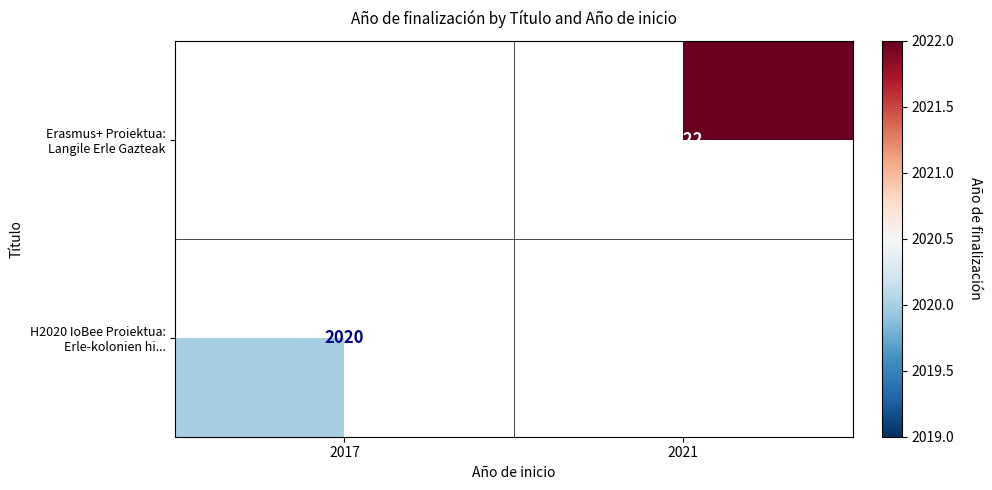

How many data points does each series have?

2